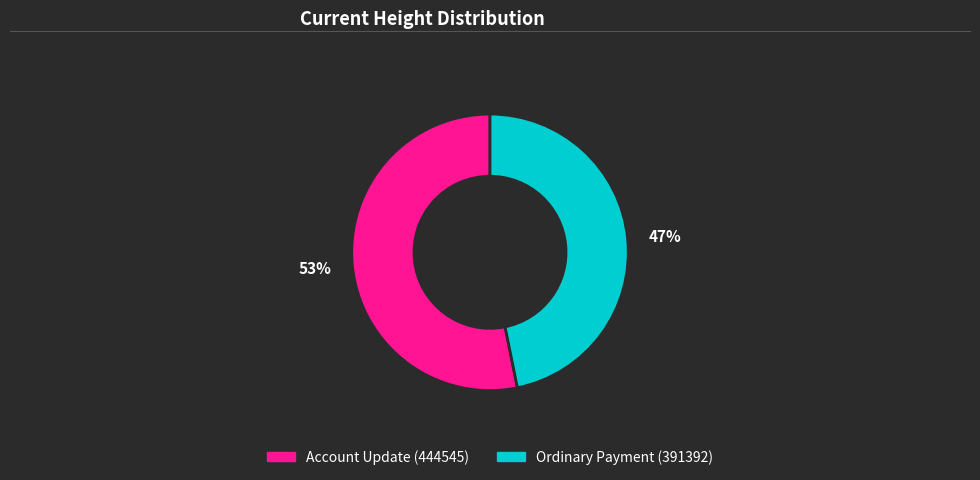

Does 47% account for over 50% of the chart?

No